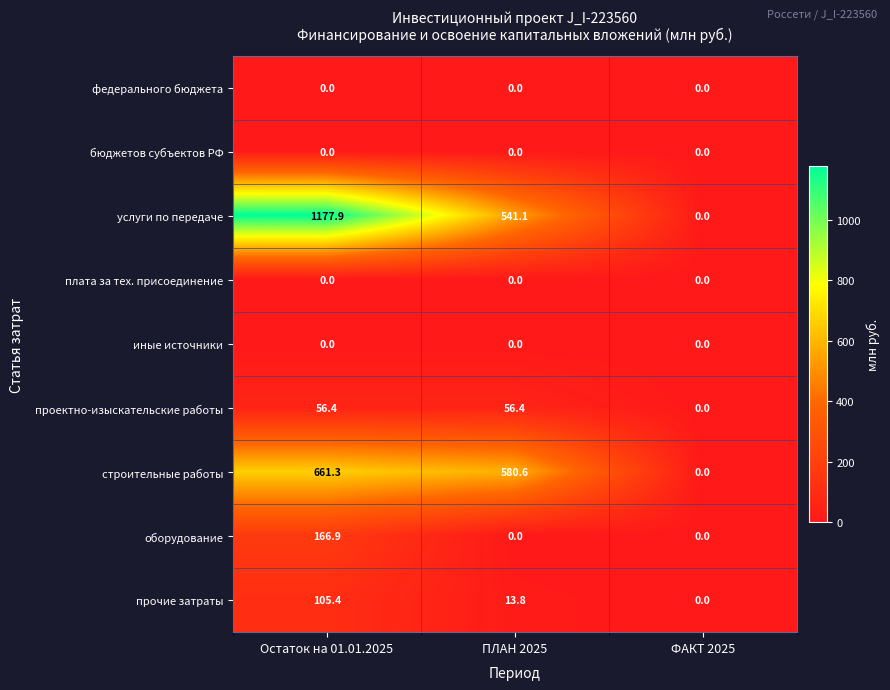

Count the number of categories in the chart.

3